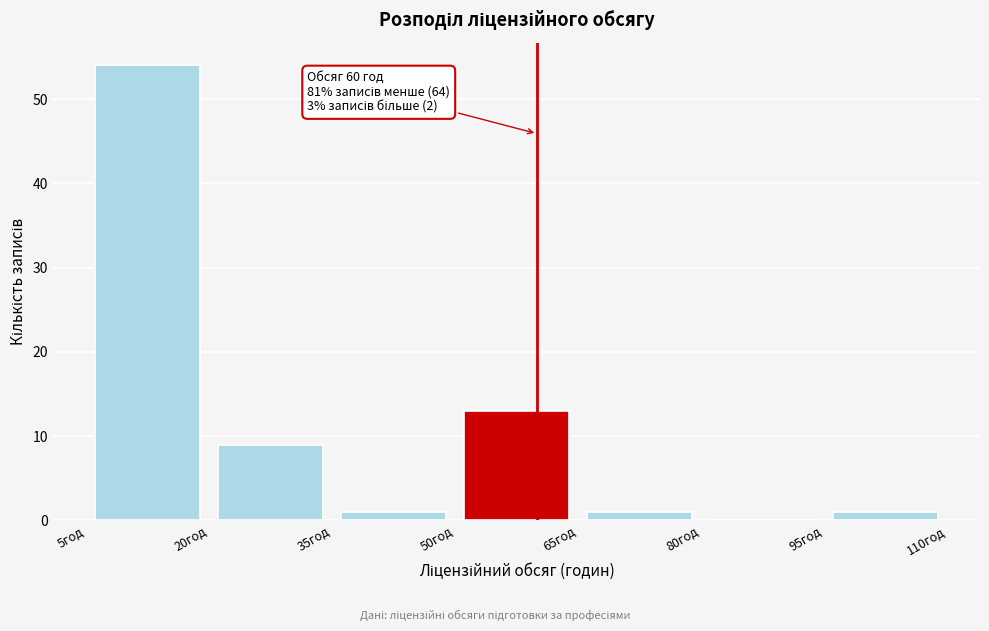

Which range on the x-axis has the tallest bar?

5 to 20